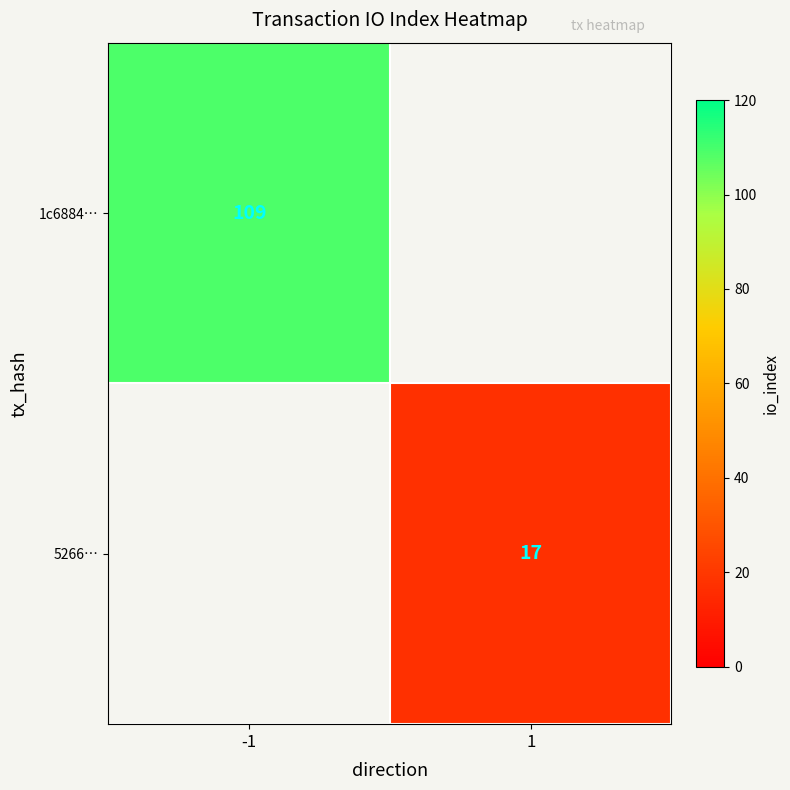

The 5266… series shows 17 at 1. True or false?

True